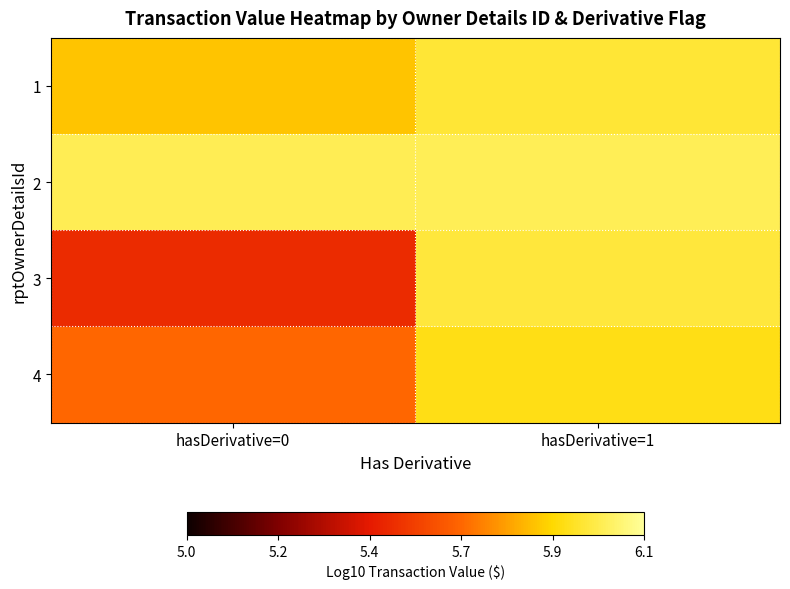

Count the number of categories in the chart.

2